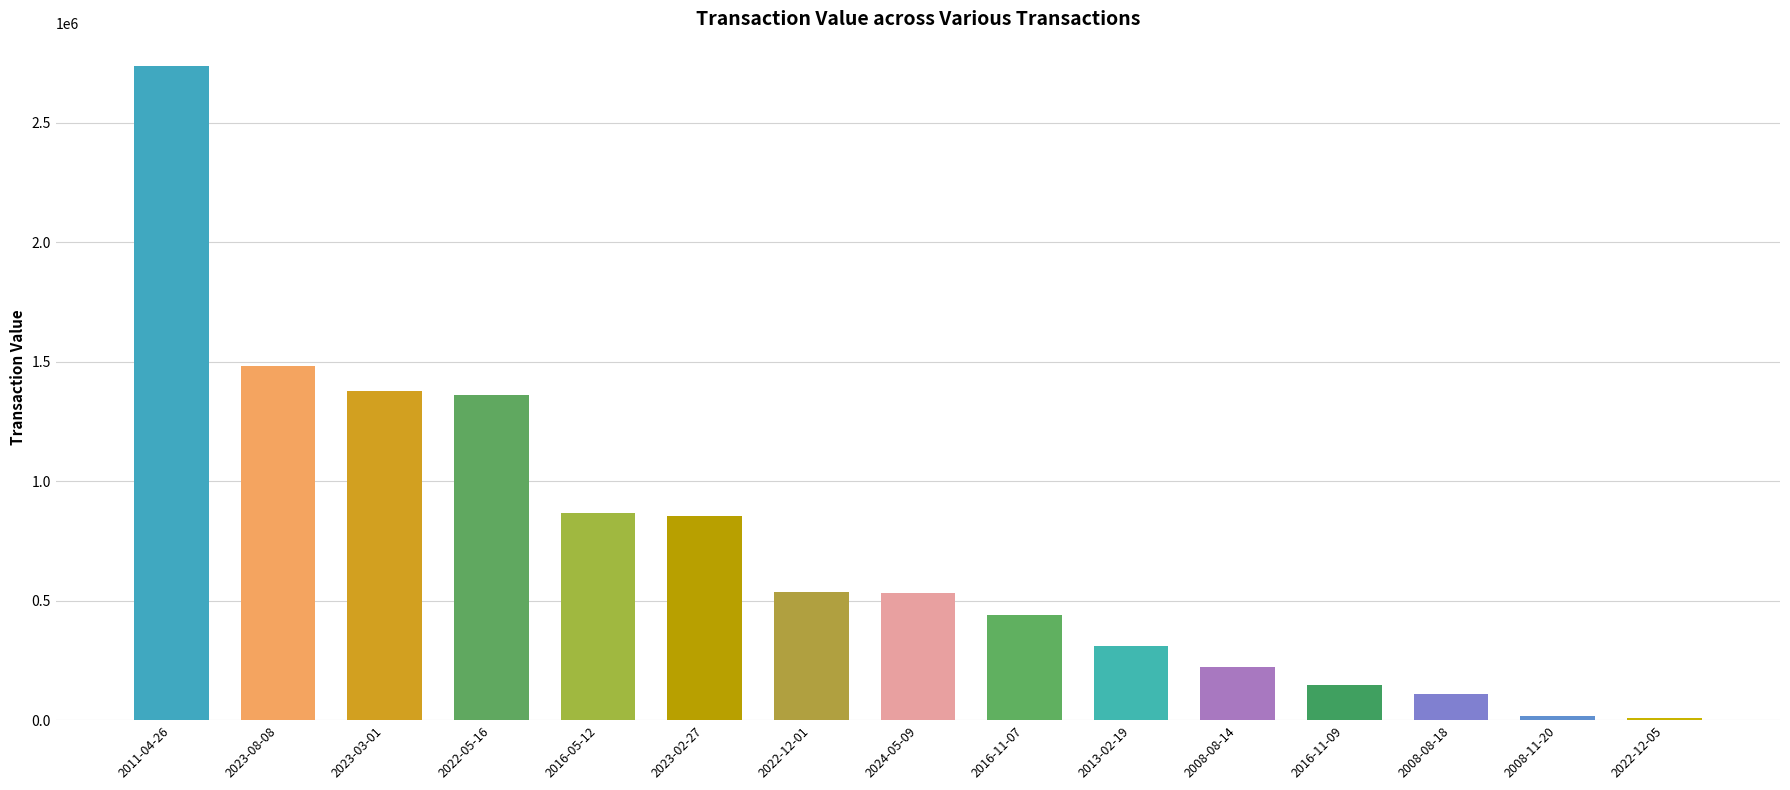

What is the greatest value displayed?

2736713